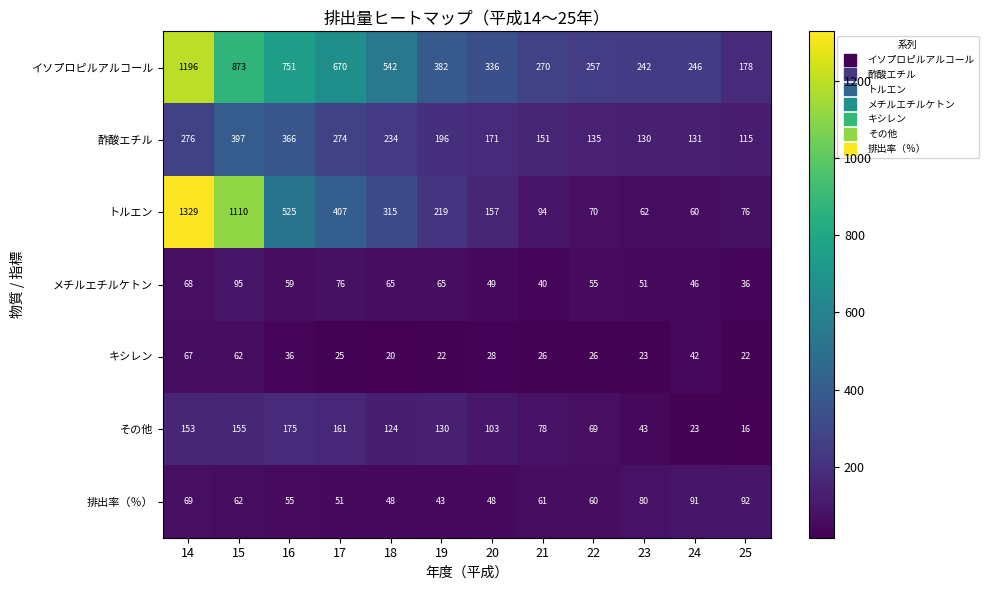

Which series has the largest total across all categories?

イソプロピルアルコール